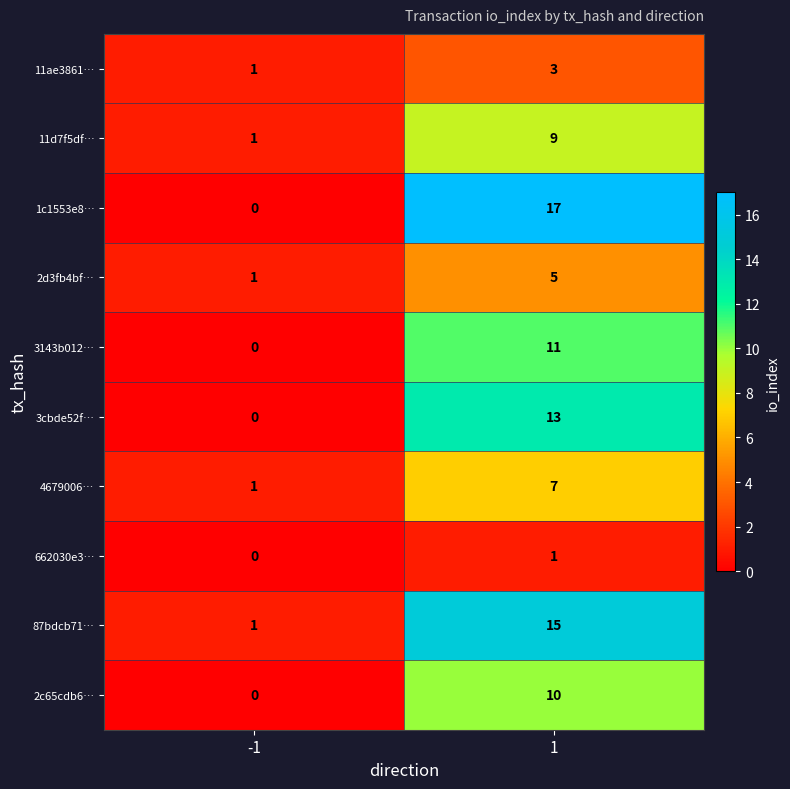

Which series changed the most between -1 and 1?

1c1553e8…